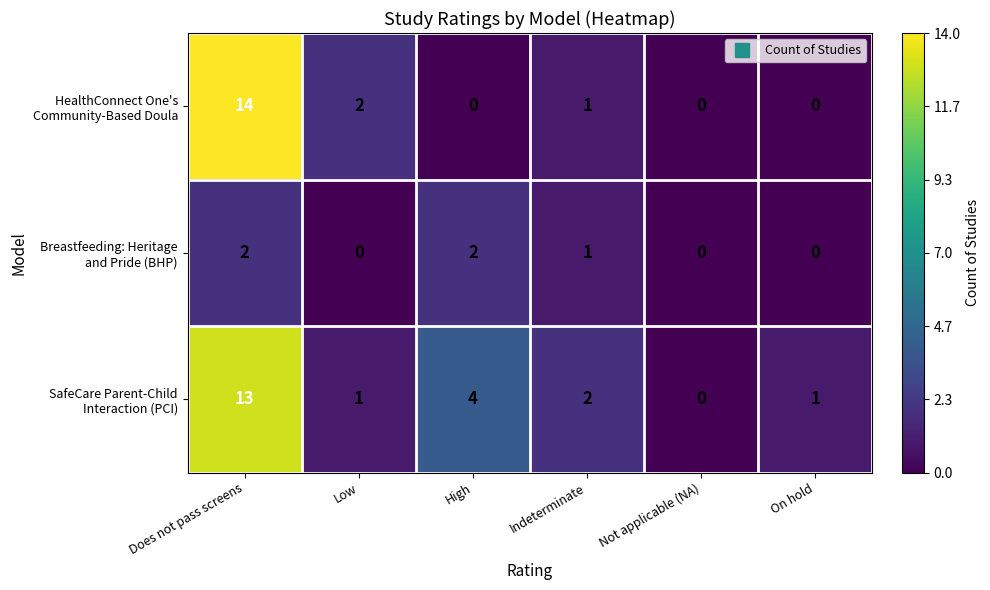

At which category is the sum across all series the highest?

Does not pass screens